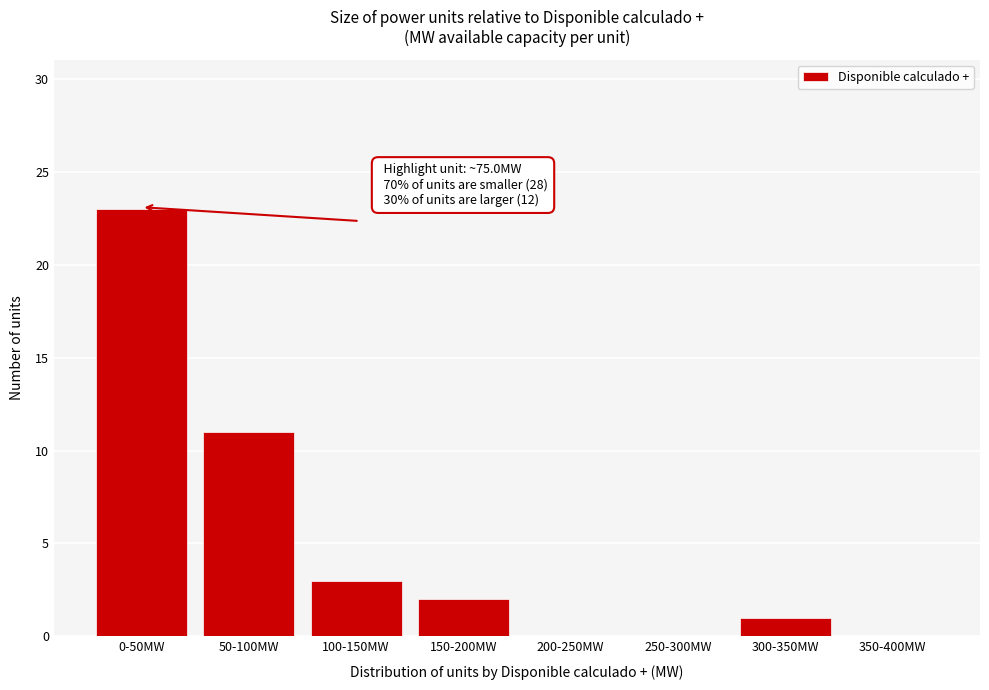

Reading left to right, extract all data points from this chart.

0-50MW=23	50-100MW=11	100-150MW=3	150-200MW=2	200-250MW=0	250-300MW=0	300-350MW=1	350-400MW=0